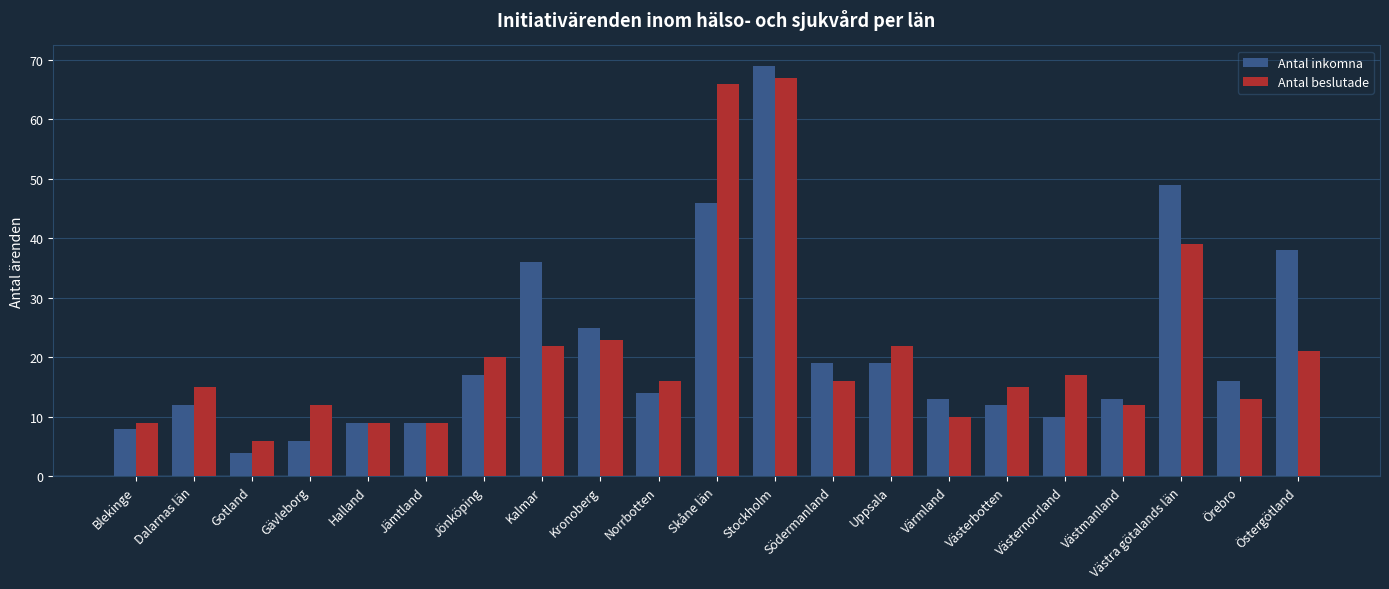

How many bars are there in each group?

2